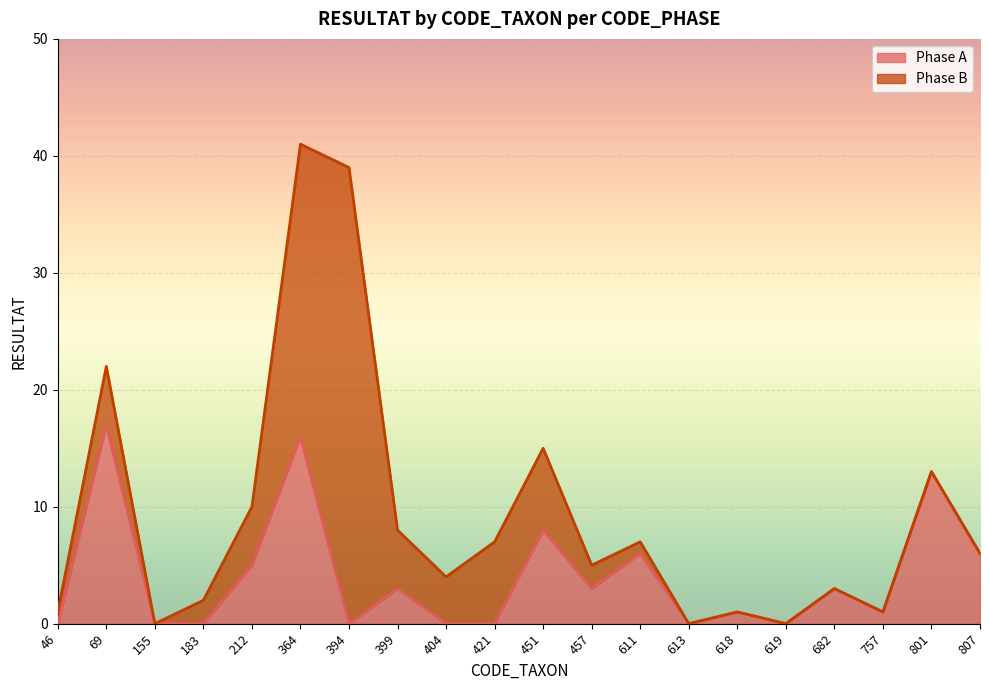

How many lines are shown in the chart?

2